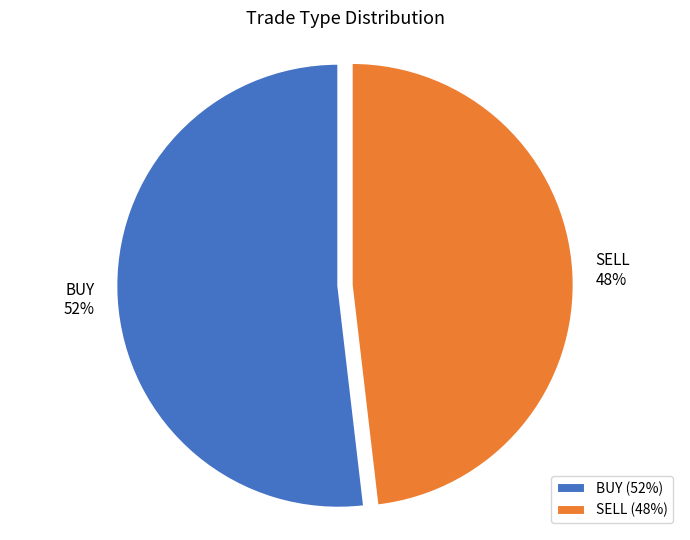

What percentage is the BUY slice, to the nearest percent?

52%